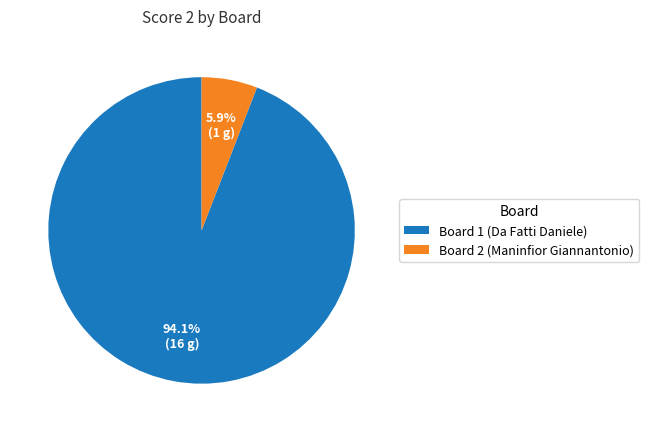

How many segments does this pie chart have?

2